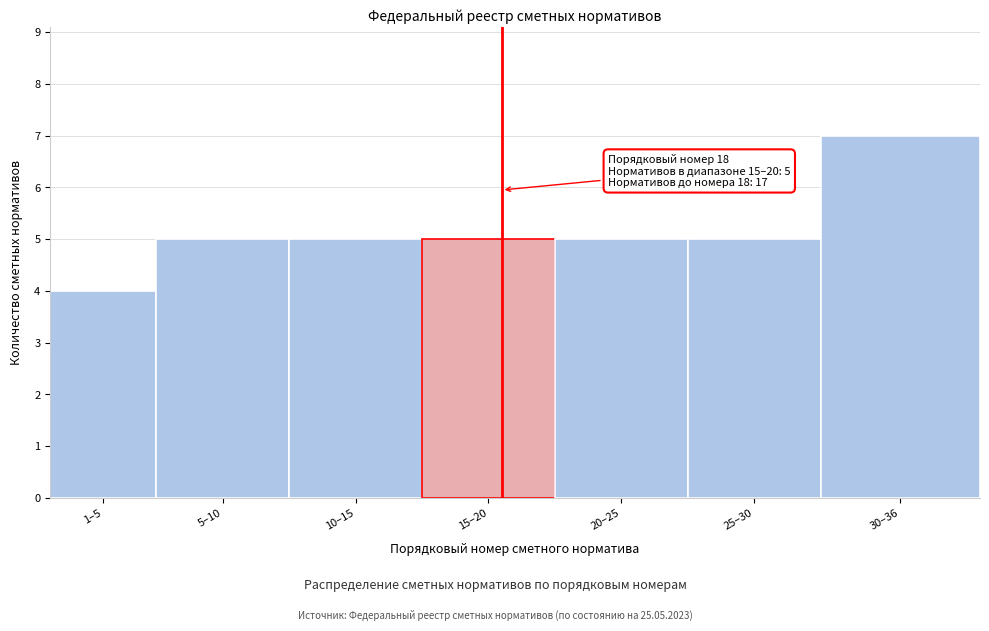

Reading left to right, extract all data points from this chart.

4	5	5	5	5	5	7